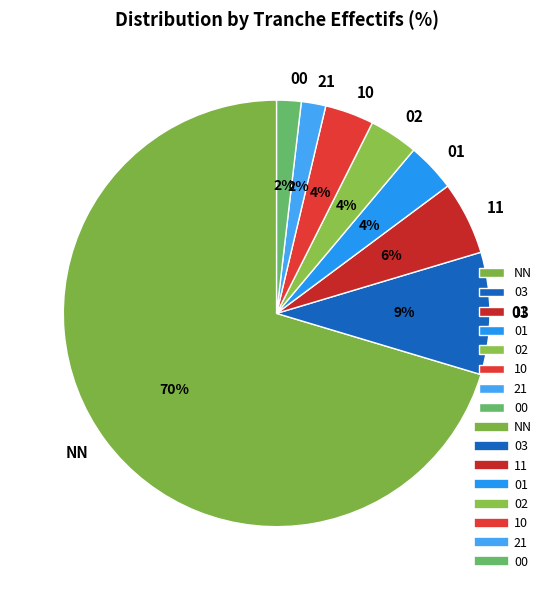

Approximately how many times larger is the value at 01 compared to 21?

2.0